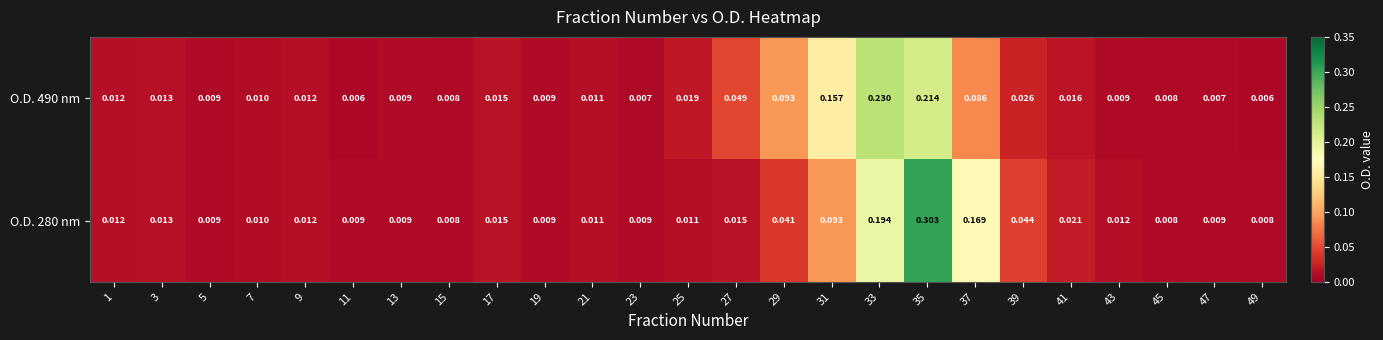

Count the number of data series in this chart.

2